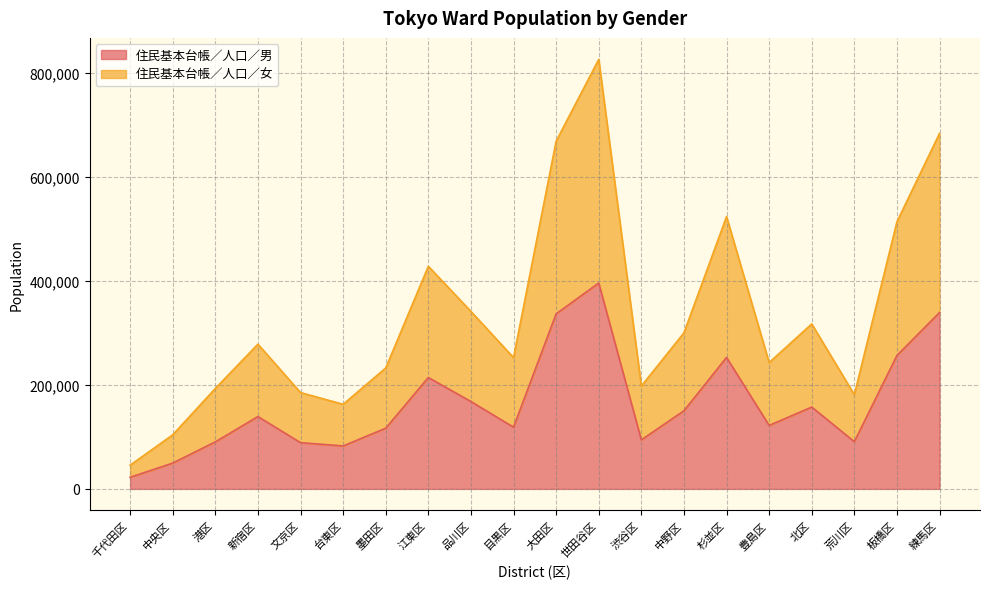

What are all the series names shown in the legend?

住民基本台帳／人口／男, 住民基本台帳／人口／女